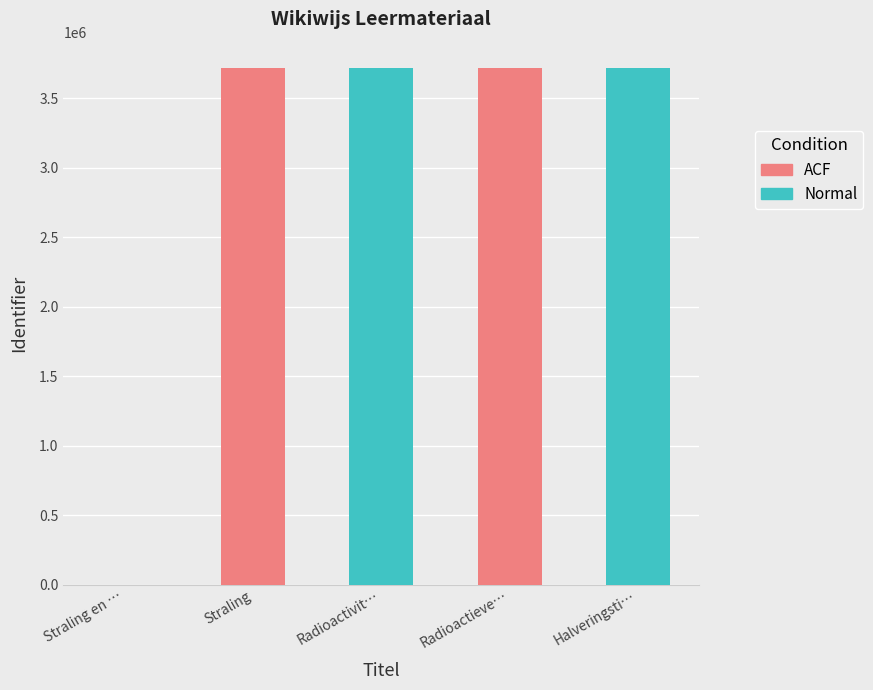

Rank the categories by value from lowest to highest.

Straling en radioactiviteit, Straling, Radioactiviteit, Radioactieve straling, Halveringstijd